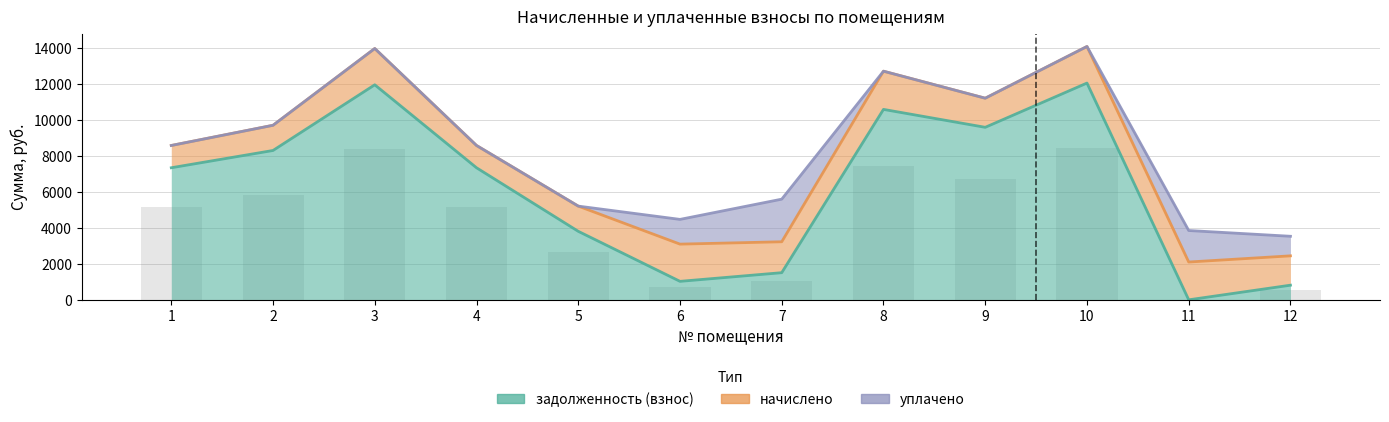

Reading left to right, what are all the values shown in this chart?

задолженность (взнос): 7334.4	8294.4	11942.4	7334.4	3805.0	1026.2	1507.5	10576.0	9580.8	12038.4	0.0	812.9
начислено: 1237.7	1399.7	2015.3	1237.7	1399.7	2067.1	1717.2	2122.2	1616.8	2031.5	2099.5	1629.7
уплачено: 0.0	0.0	0.0	0.0	0.0	1373.6	2366.1	0.0	0.0	0.0	1749.8	1086.9